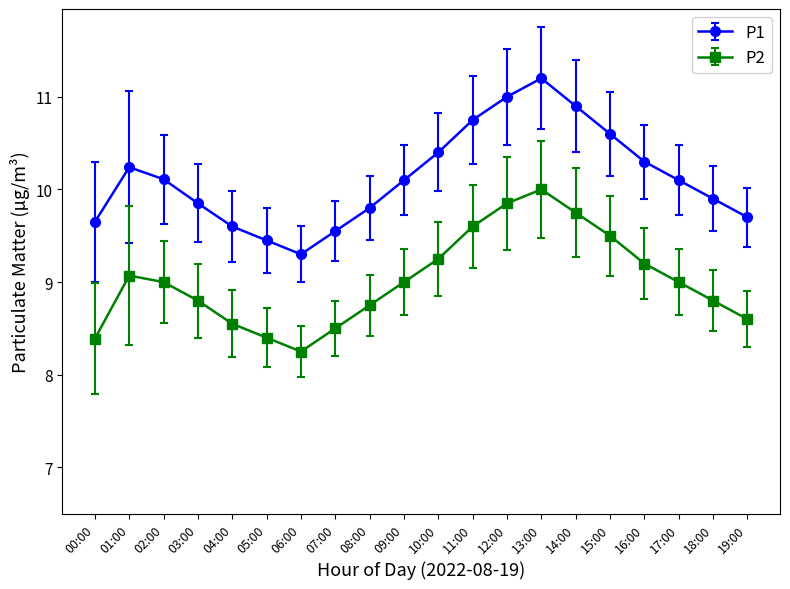

The P2 series shows 12.1 at 00:00. True or false?

False